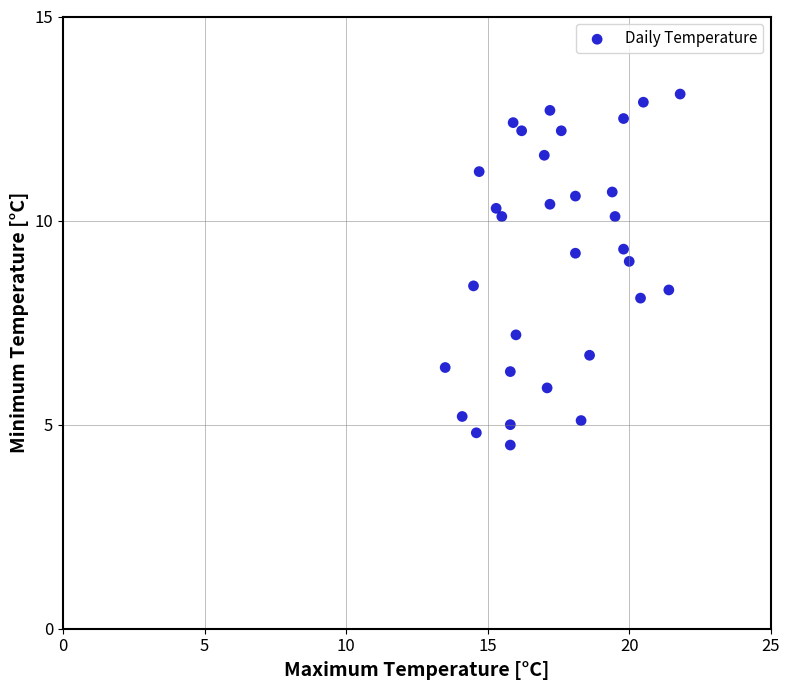

What is the range of X values (max minus min)?

8.3